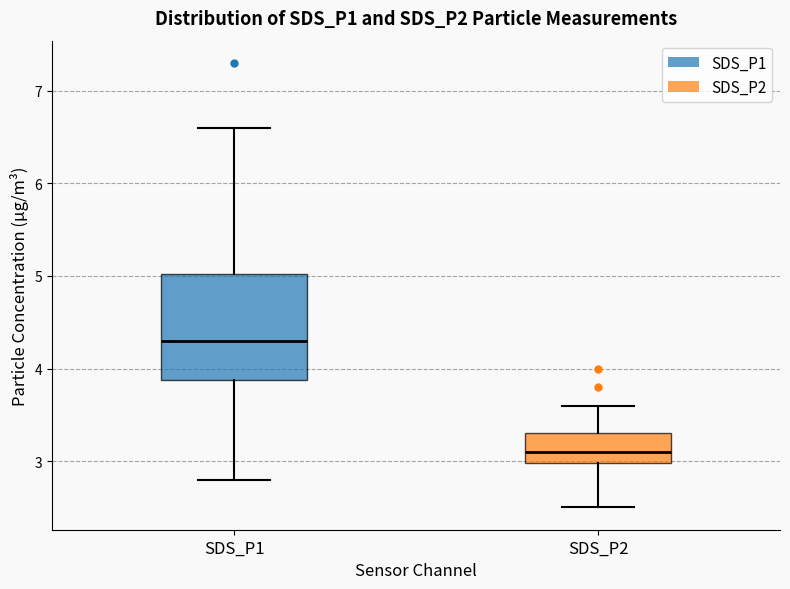

Which box has the lowest median line?

SDS_P2